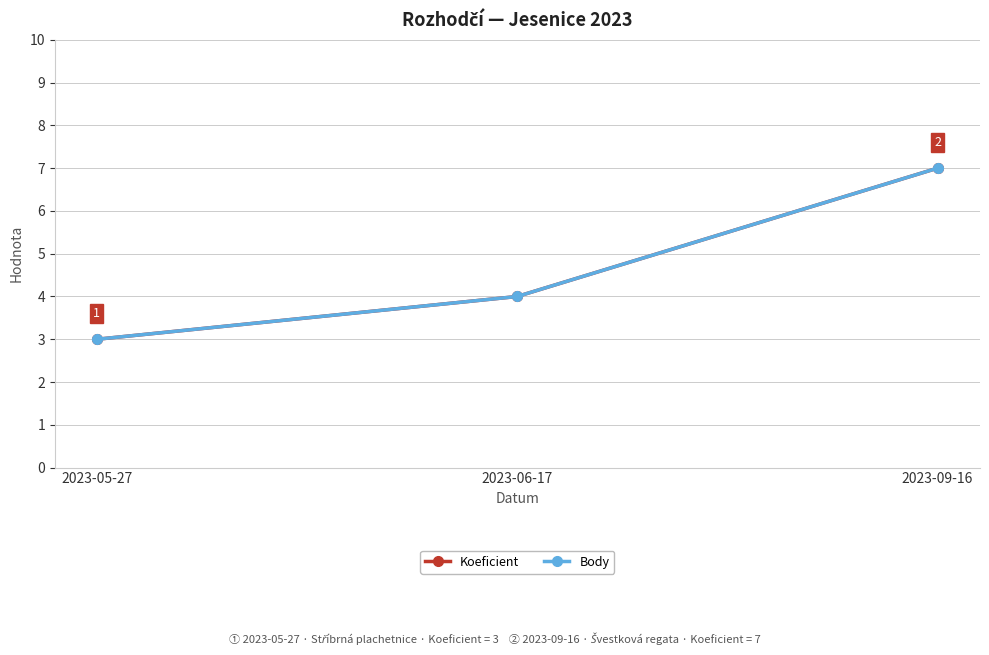

What is the value of the Koeficient point at the 2nd from the left?

4